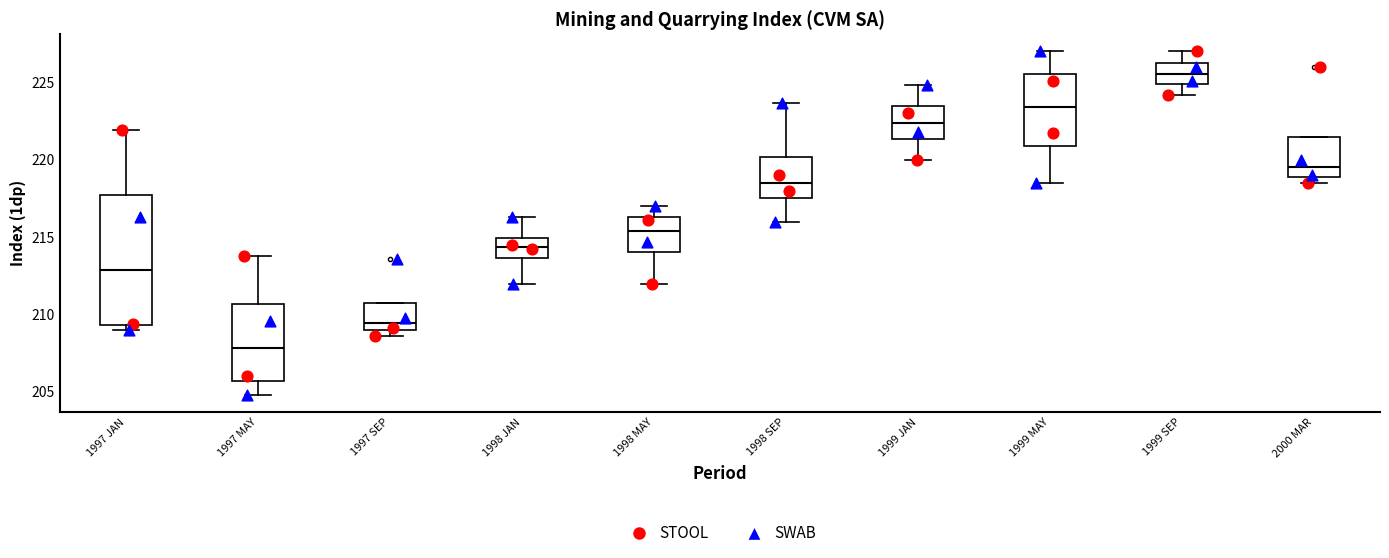

Which box is the tallest, from its lower edge to its upper edge?

1997 JAN